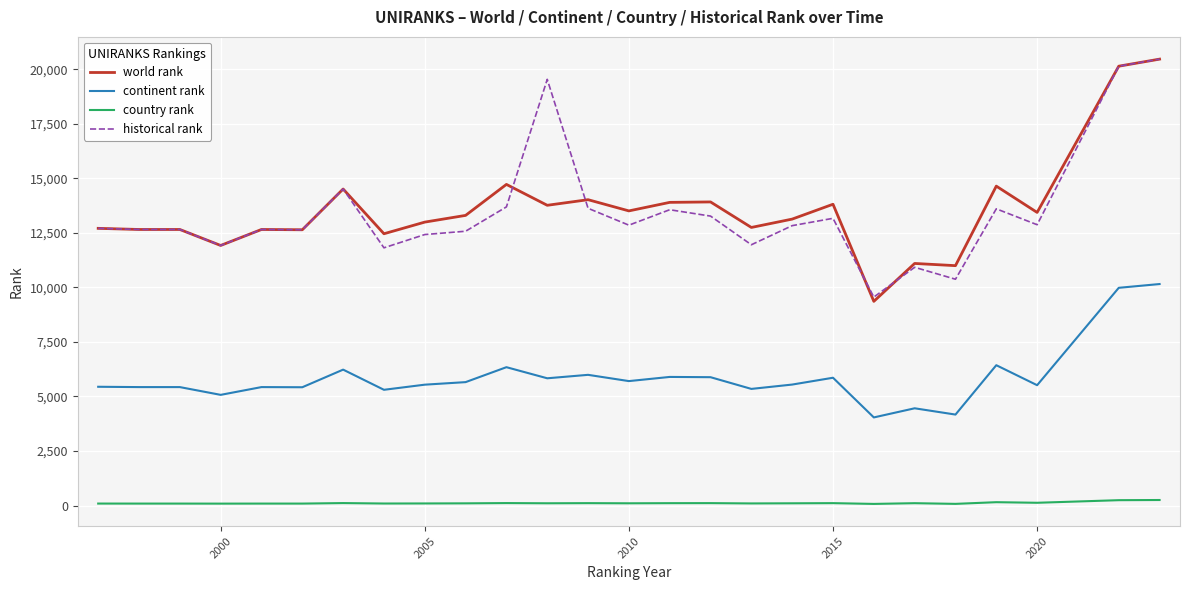

Which series has the largest range (max minus min)?

world rank